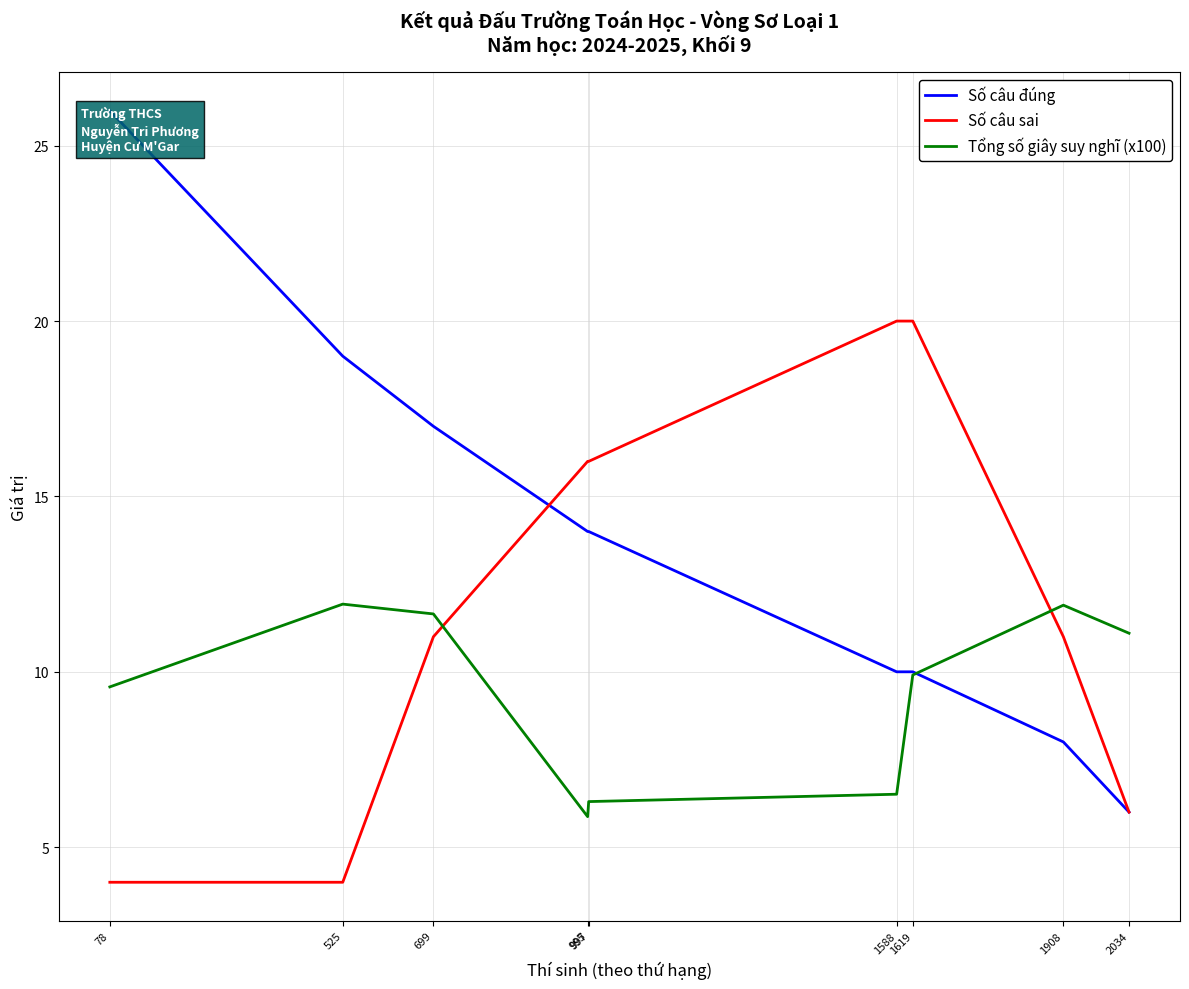

What is the sum of the Tổng số giây suy nghĩ (x100) values at 995 and 525?

17.8